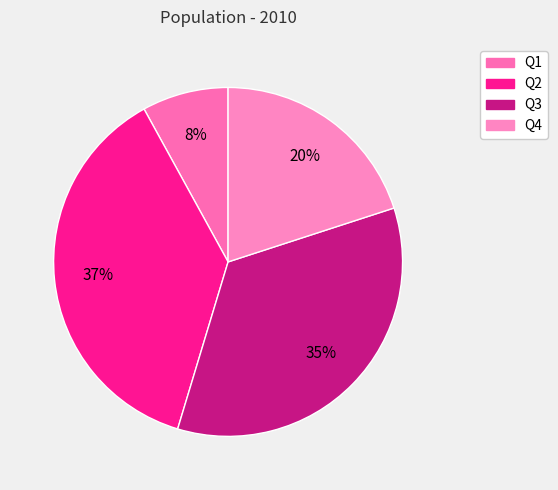

What is the total percentage of Q2 and Q3?

72.0%